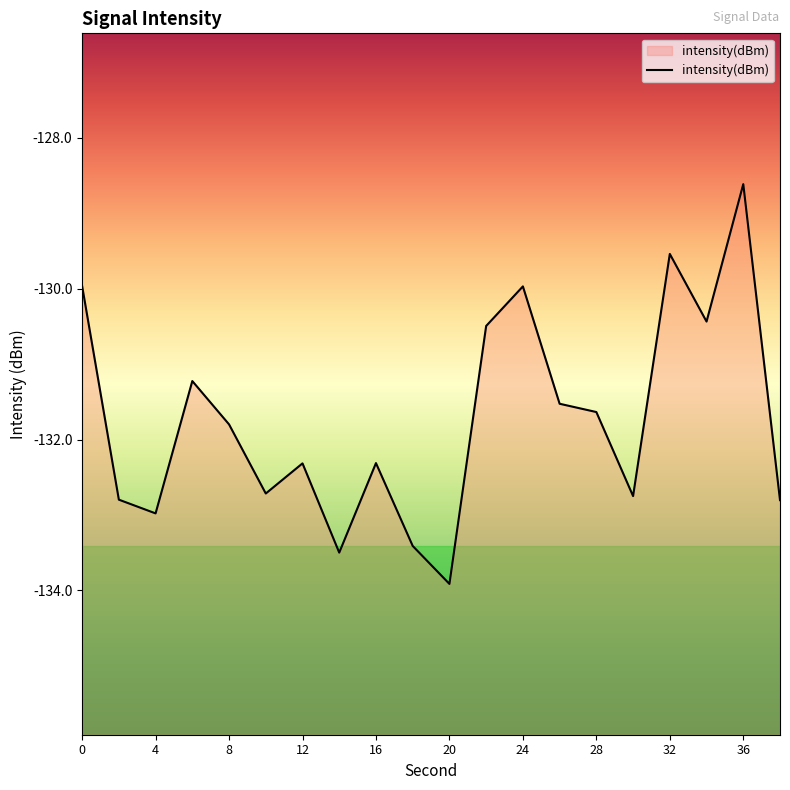

Between 32 and 22, which is larger?

32